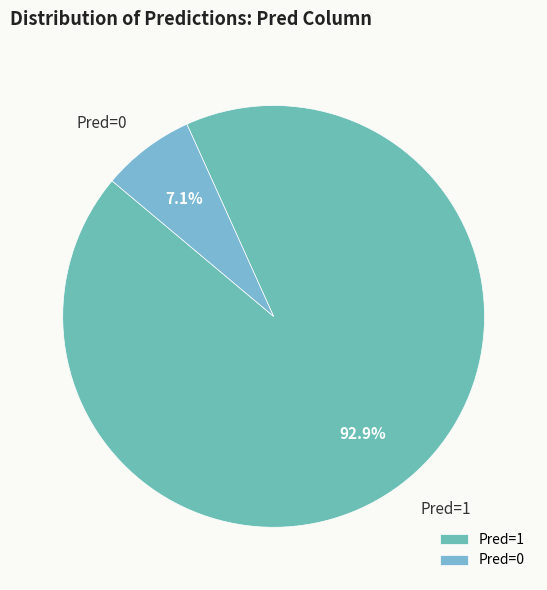

Between Pred=0 and Pred=1, which is larger?

Pred=1